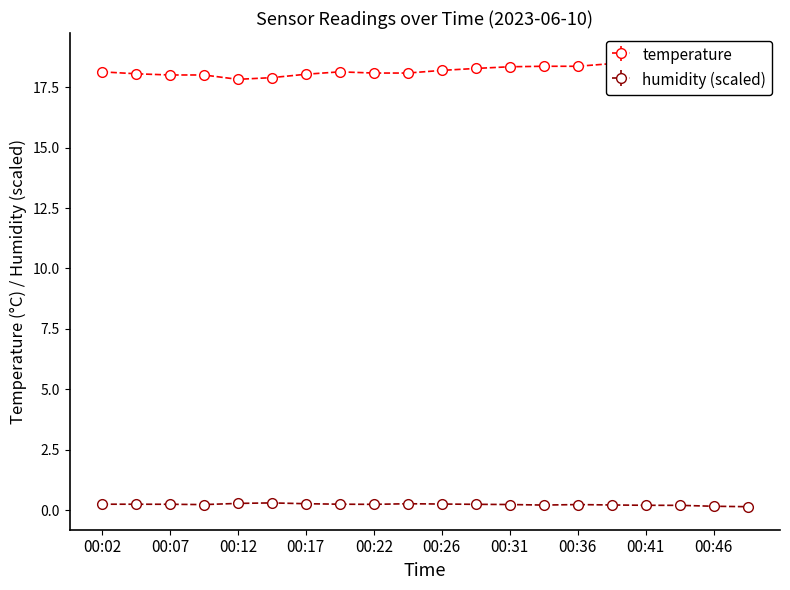

What is the lowest value of the humidity series?

0.1